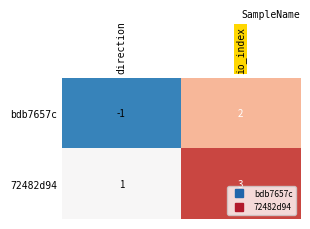

List the series in order of their peak value, highest first.

72482d94, bdb7657c